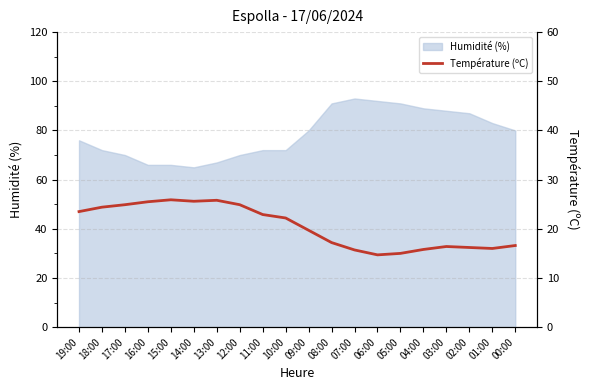

Reading right to left, transcribe all the data shown in this chart.

00:00=16.6	01:00=16.0	02:00=16.2	03:00=16.4	04:00=15.8	05:00=15.0	06:00=14.7	07:00=15.7	08:00=17.2	09:00=19.7	10:00=22.2	11:00=22.9	12:00=24.9	13:00=25.8	14:00=25.6	15:00=25.9	16:00=25.5	17:00=24.9	18:00=24.4	19:00=23.5